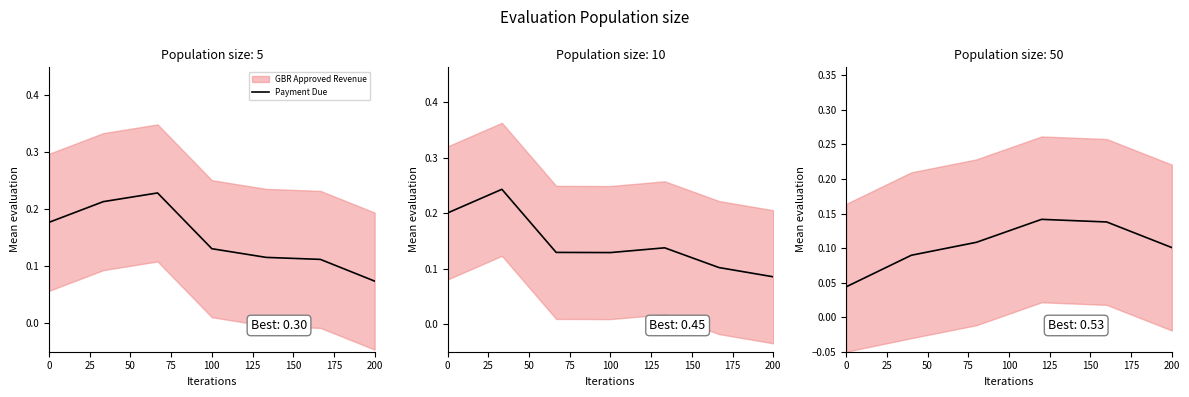

Does the chart have visible grid lines?

No